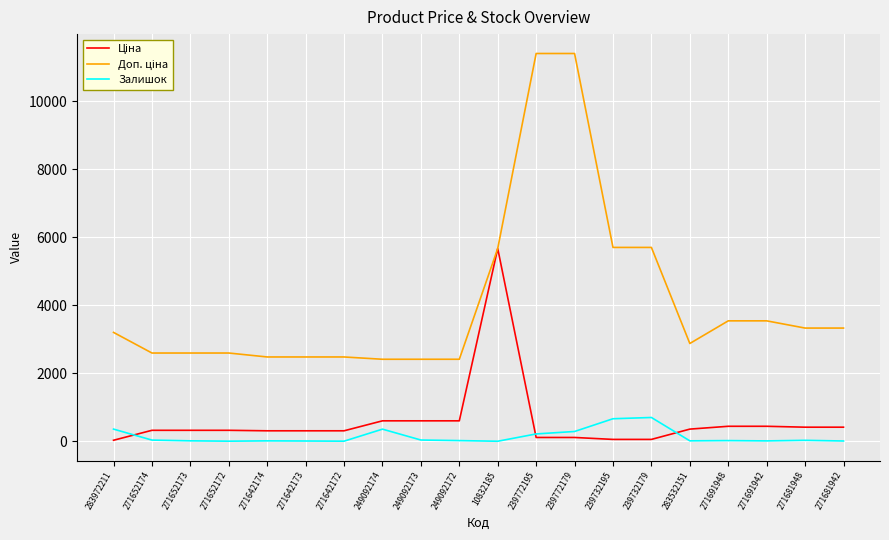

What is the maximum value shown in the chart?

11410.0